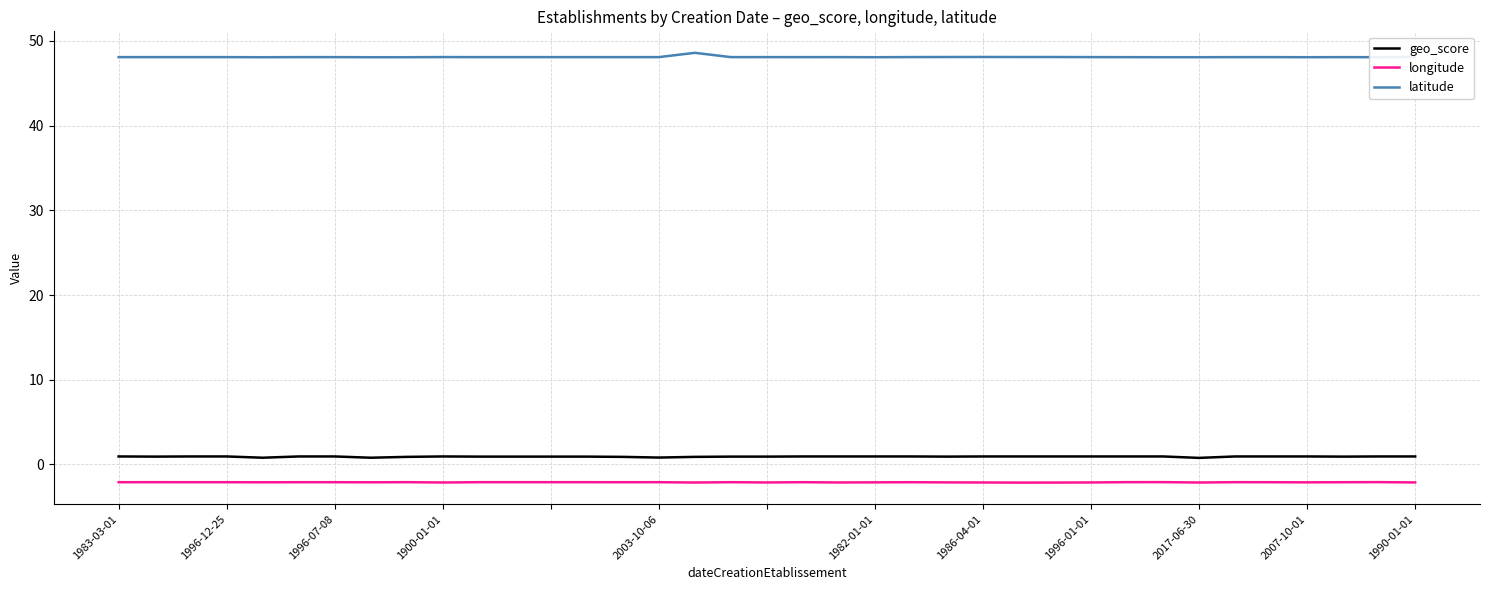

Does the chart display data point markers on the line(s)?

No